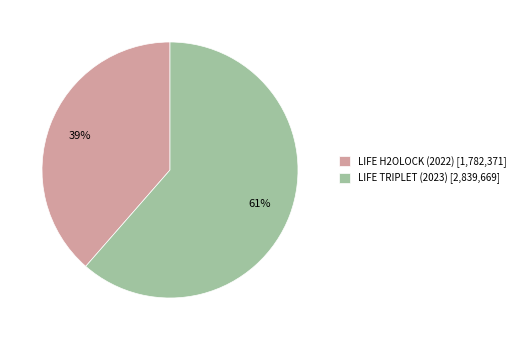

Rank the categories by value from lowest to highest.

LIFE H2OLOCK (2022), LIFE TRIPLET (2023)